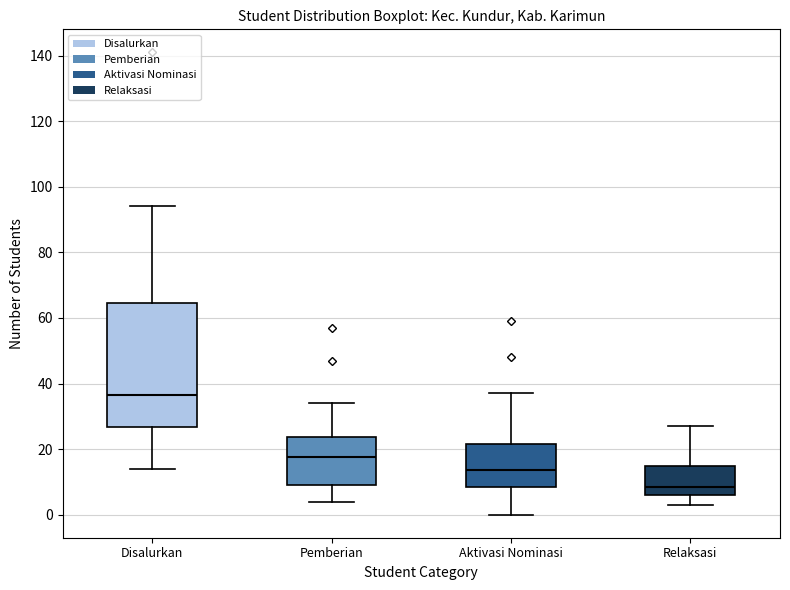

Comparing the boxes themselves (not the whiskers), which one is the tallest?

Disalurkan